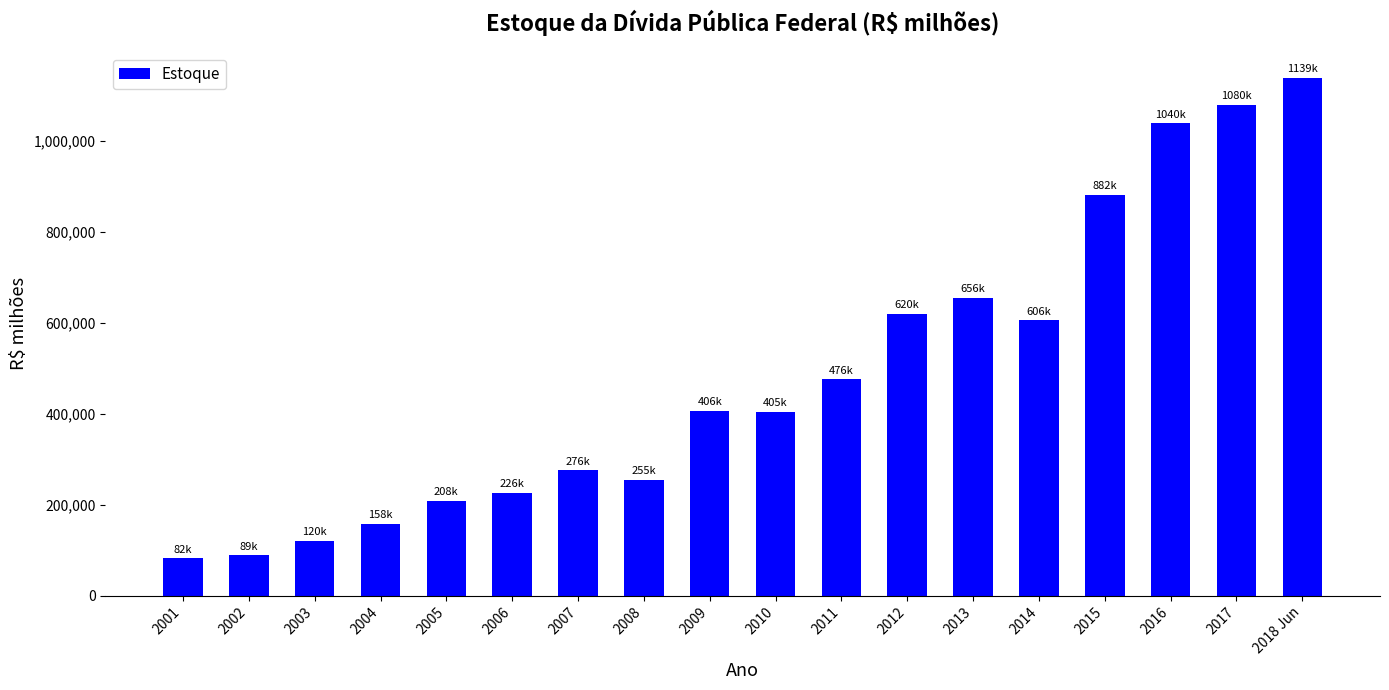

The chart shows a value of 655965.3 at 2013. True or false?

True